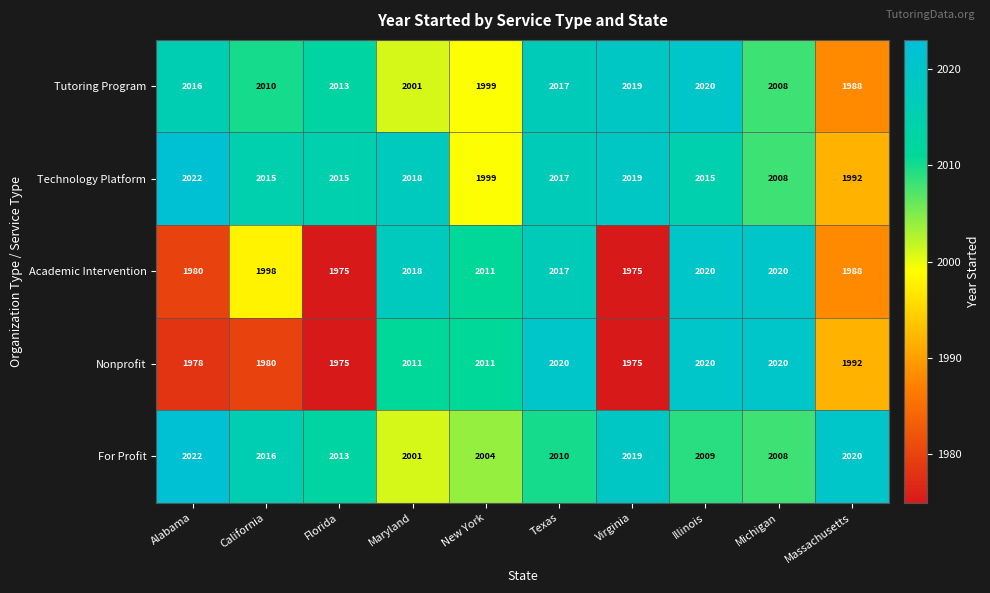

What is the total value across all series at New York?

10024